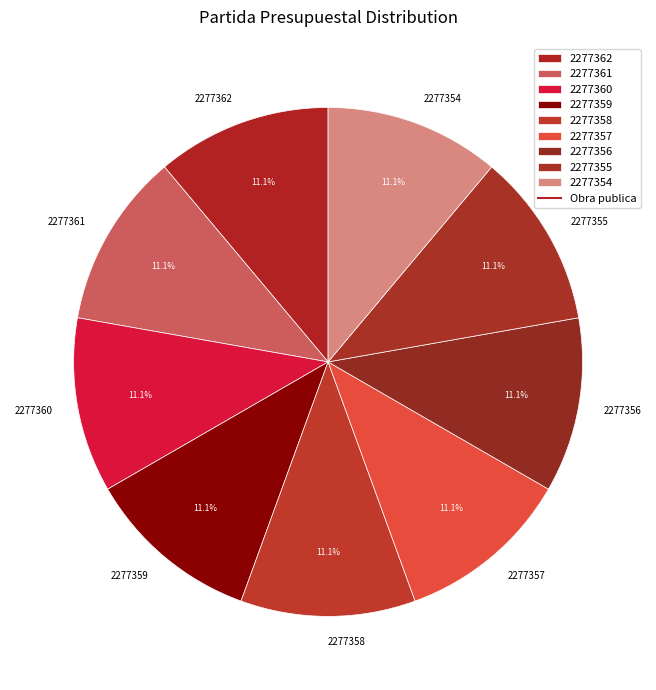

Do 2277357 and 2277359 together represent more than half of the pie?

No